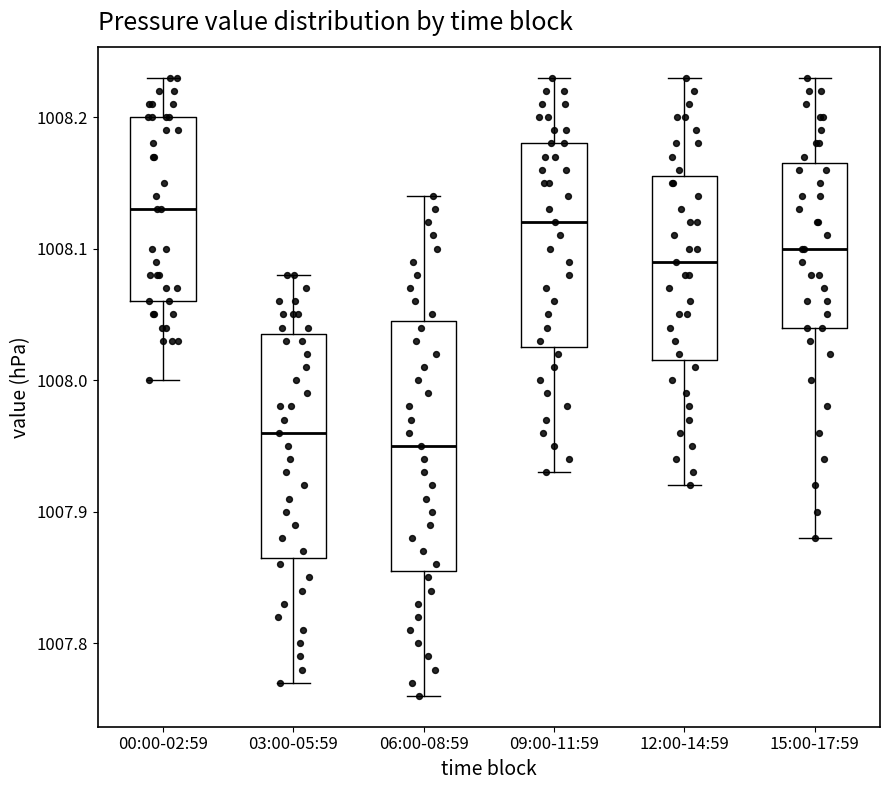

Which box is the tallest, from its lower edge to its upper edge?

06:00-08:59